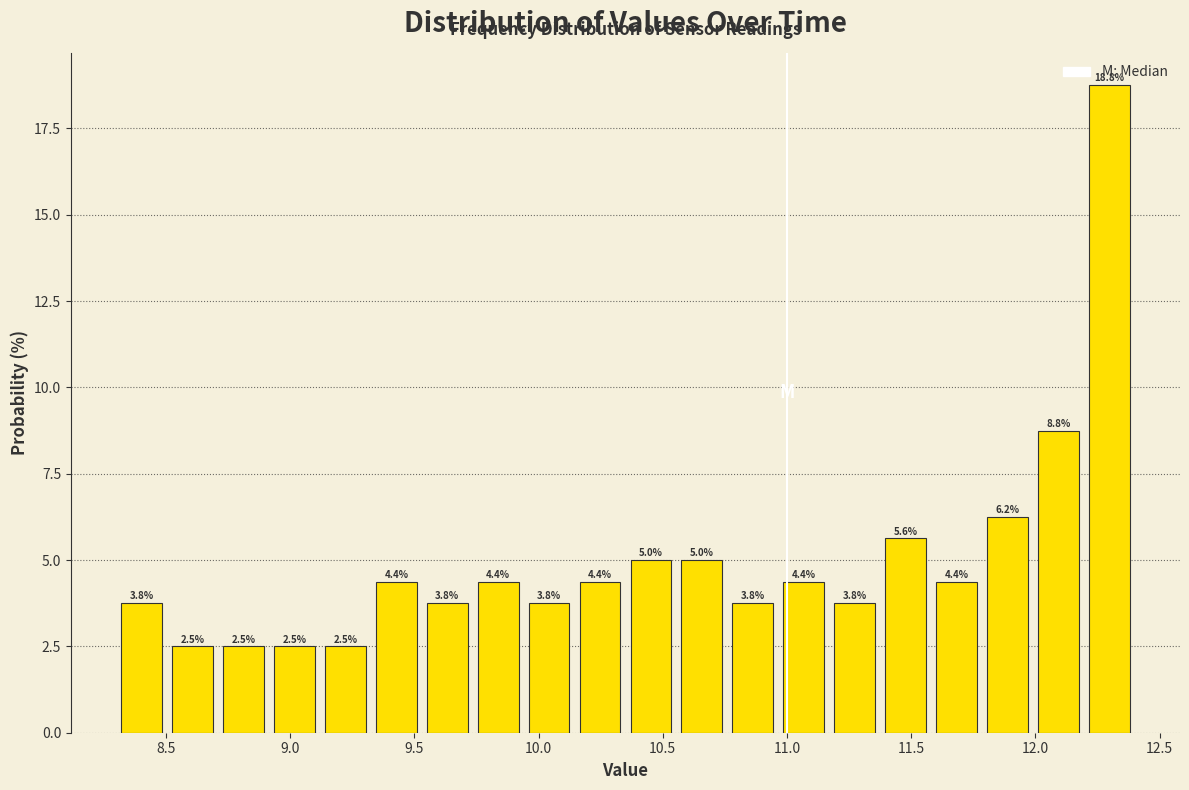

What is the height of the bar covering 8.300 to 8.505 on the x-axis? The bar edges are not printed on the chart, so give them approximately, as read against the axis.

3.8